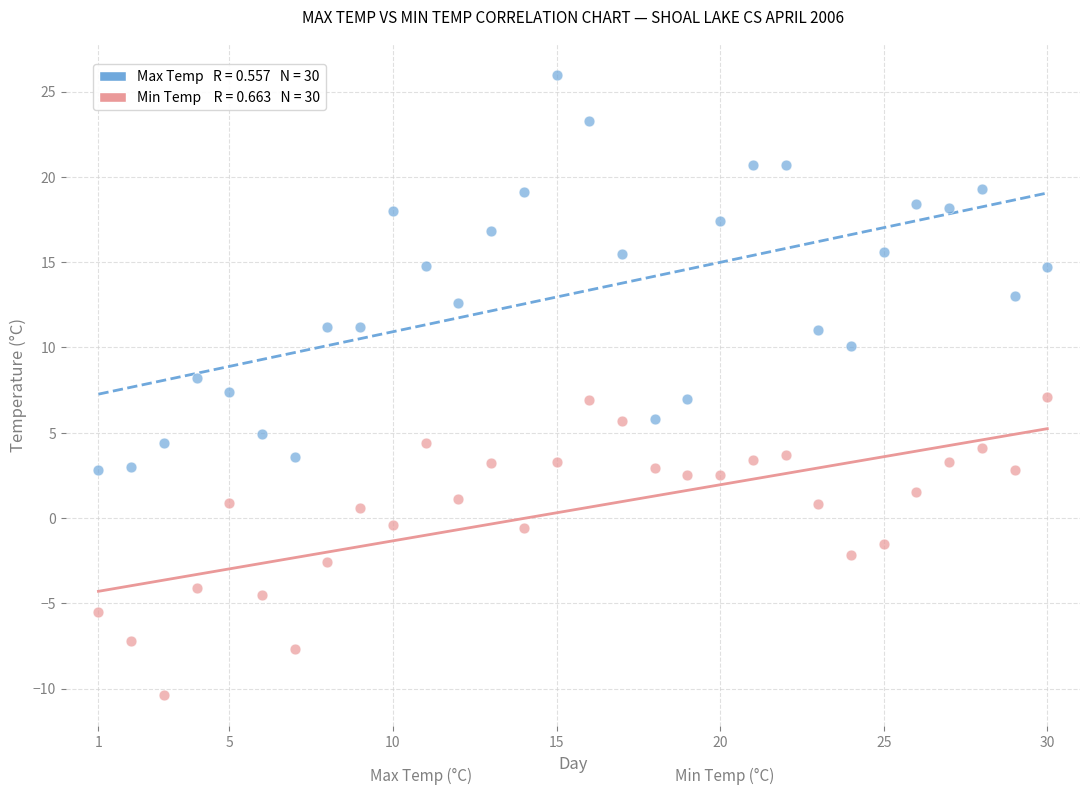

Across all data points, what is the range of X values (max minus min)?

29.0